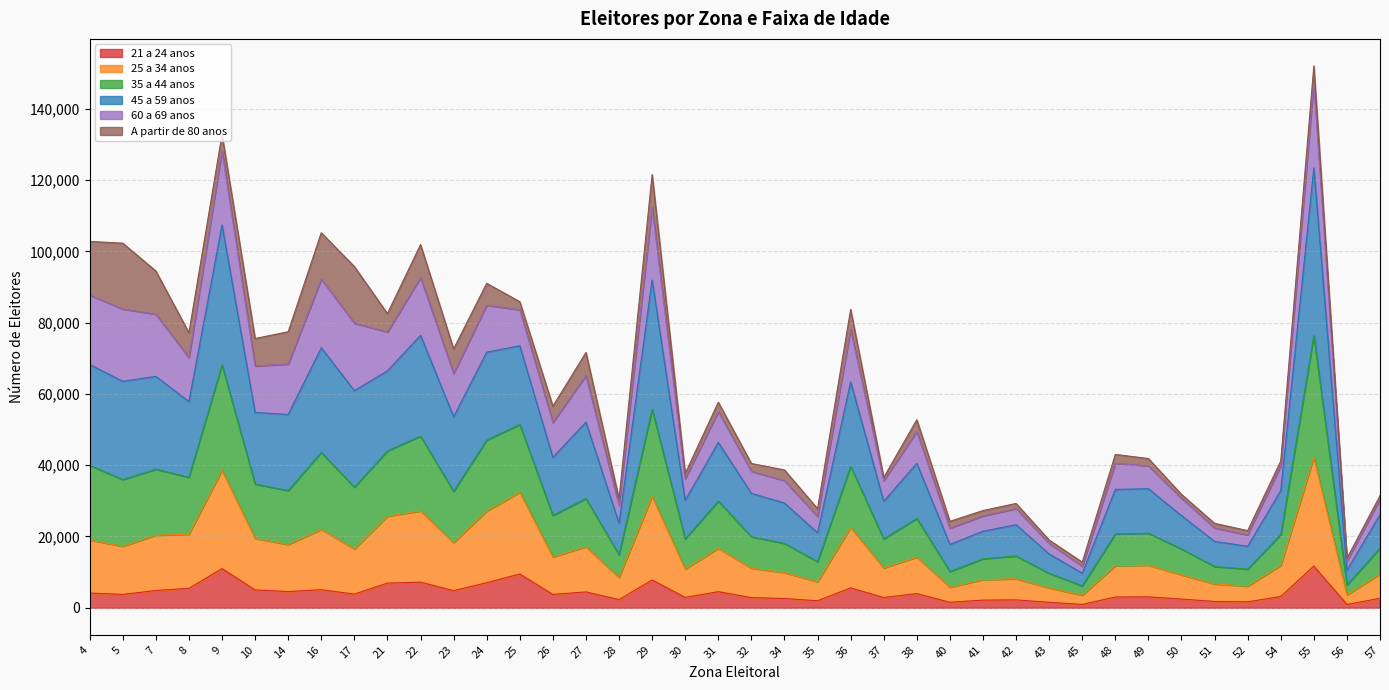

What is the value of the 25 a 34 anos point at the 33rd from the left?

11937